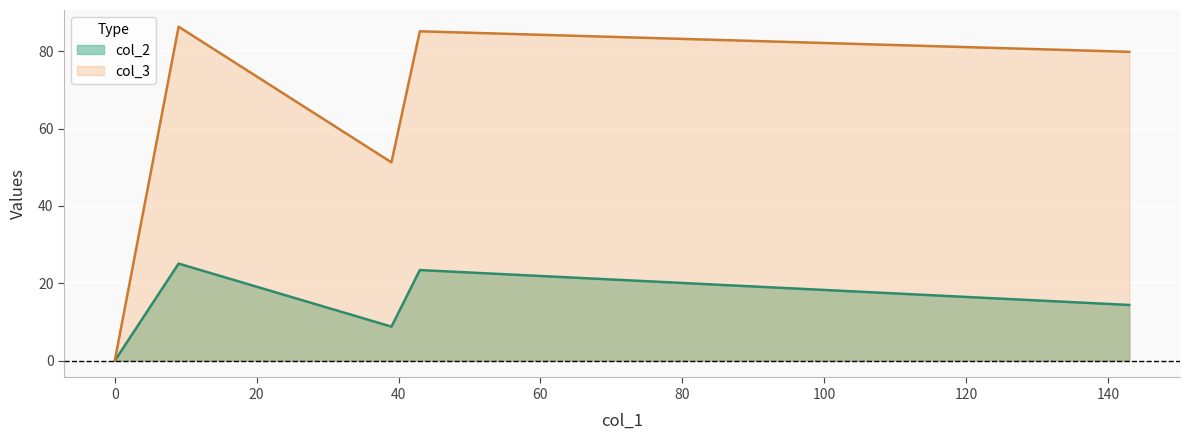

Which series has the largest total across all categories?

col_3